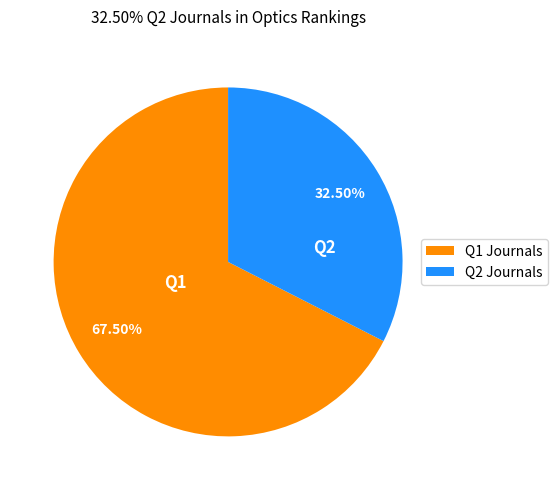

Is the sum of Q1 Journals and Q2 Journals greater than half?

Yes